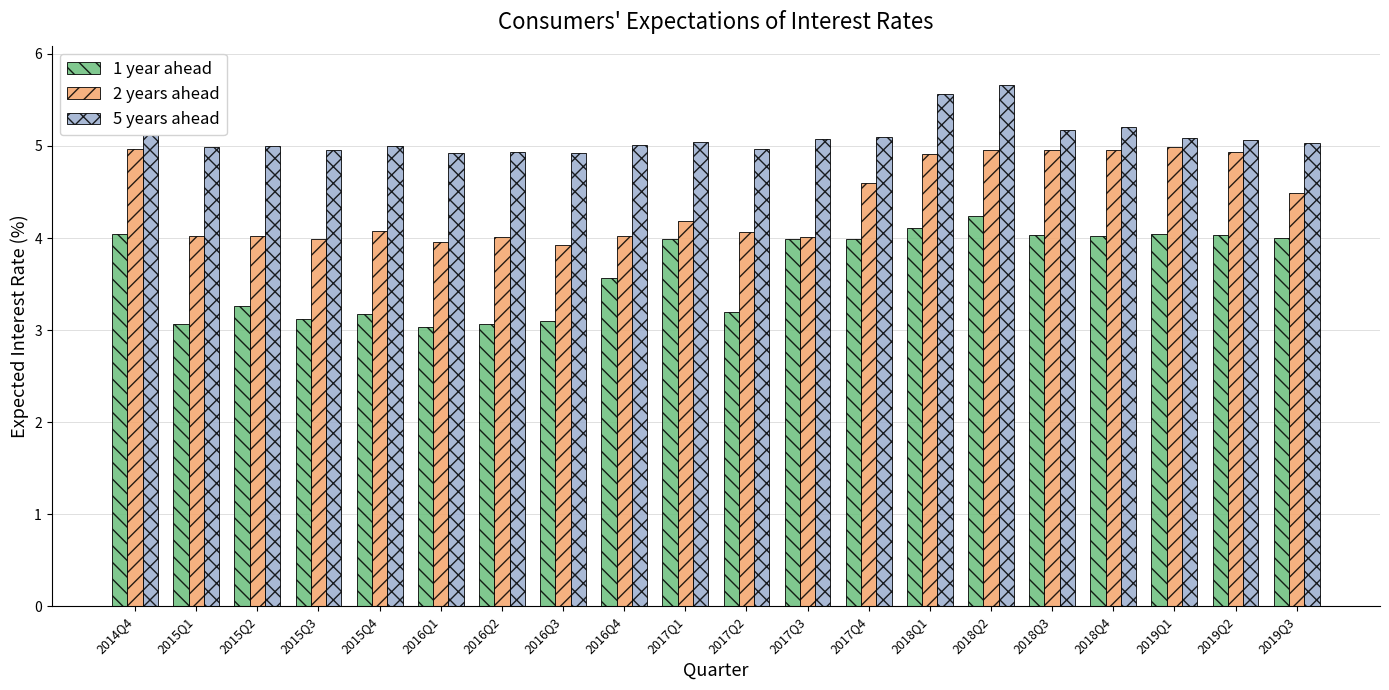

Is the value of 2 years ahead at 2018Q2 greater than the value of 1 year ahead at 2018Q3?

Yes